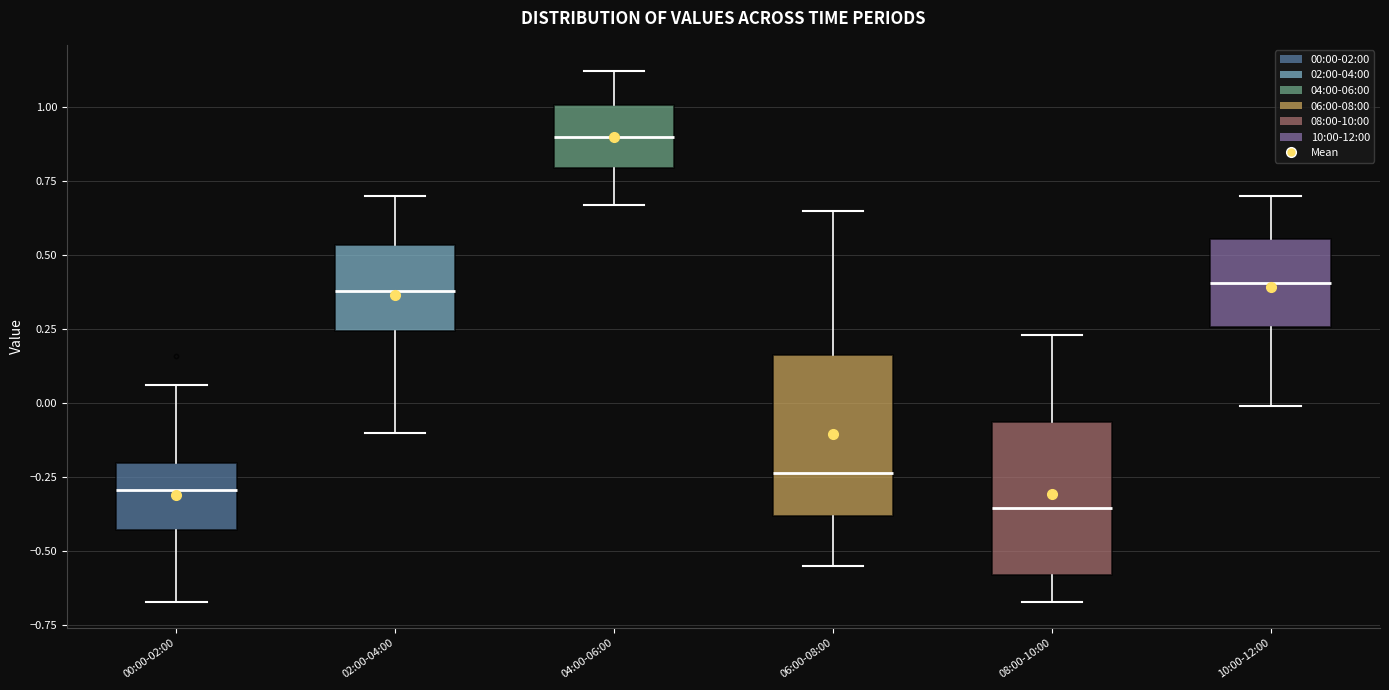

Reading left to right, transcribe this box plot: for each box, give where its median line is, the range the box spans, and where its two whiskers end, as read against the y-axis. The values are not printed on the chart, so give them approximately, as read against the axis.

00:00-02:00: median -0.30, box -0.45 to -0.20, whiskers -0.65 to 0.05
02:00-04:00: median 0.40, box 0.25 to 0.55, whiskers -0.10 to 0.70
04:00-06:00: median 0.90, box 0.80 to 1.00, whiskers 0.65 to 1.10
06:00-08:00: median -0.25, box -0.40 to 0.15, whiskers -0.55 to 0.65
08:00-10:00: median -0.35, box -0.60 to -0.05, whiskers -0.65 to 0.25
10:00-12:00: median 0.40, box 0.25 to 0.55, whiskers 0.00 to 0.70